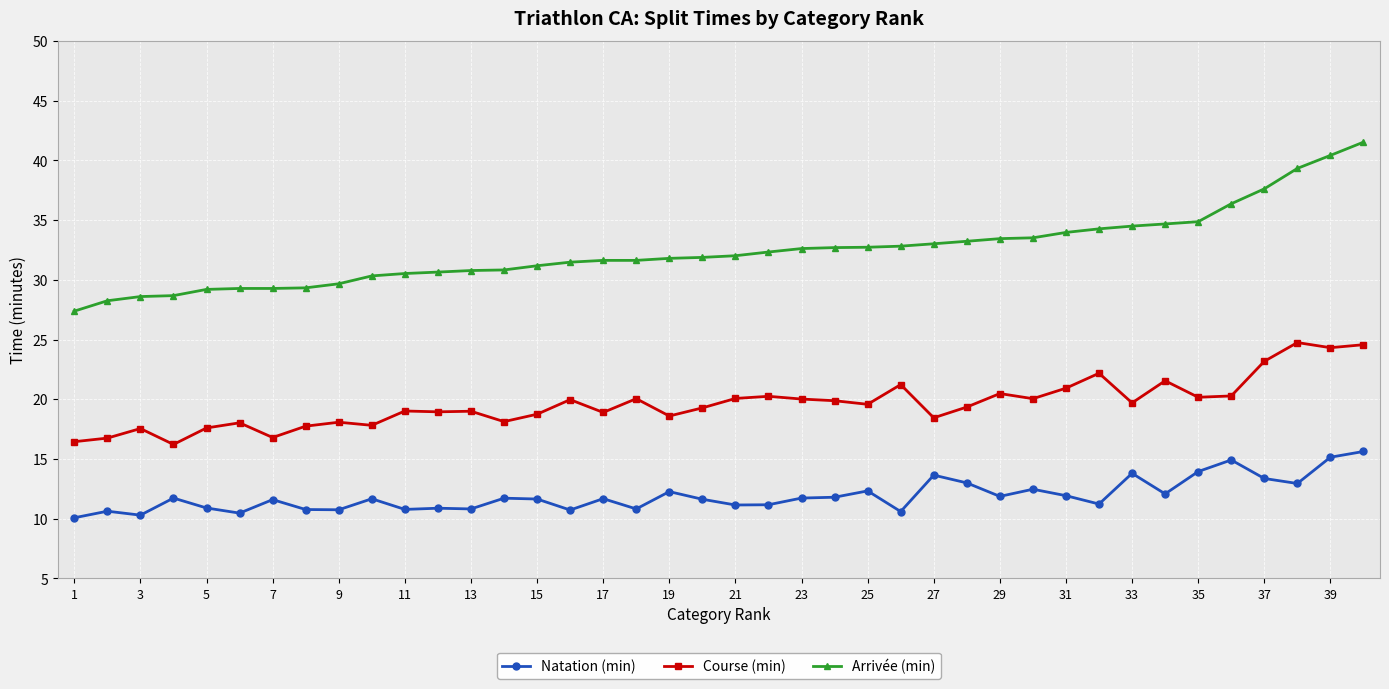

What is the difference between the maximum and minimum values in the Course (min) series?

8.5